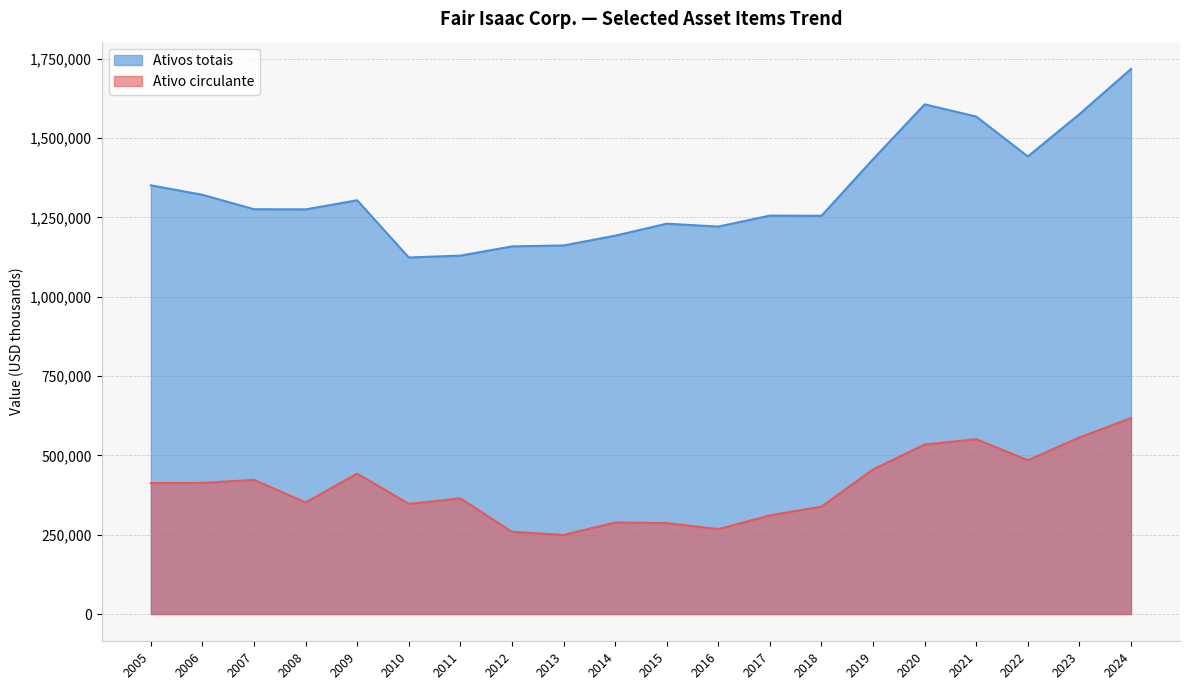

Where is the first local maximum for Ativo circulante?

2007